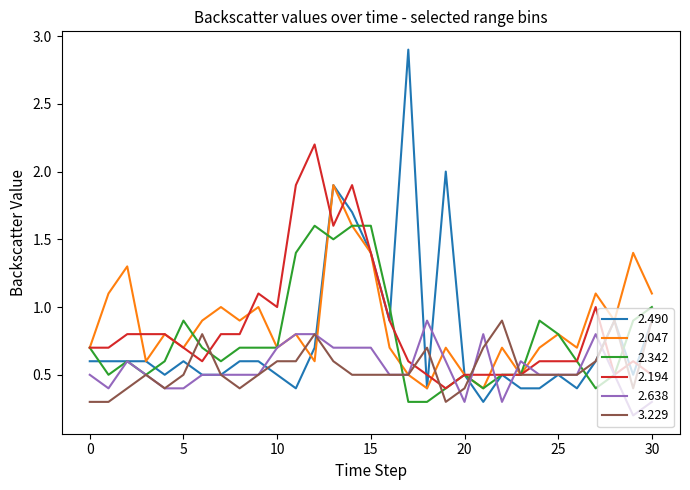

Which series has the widest spread of values?

2.490